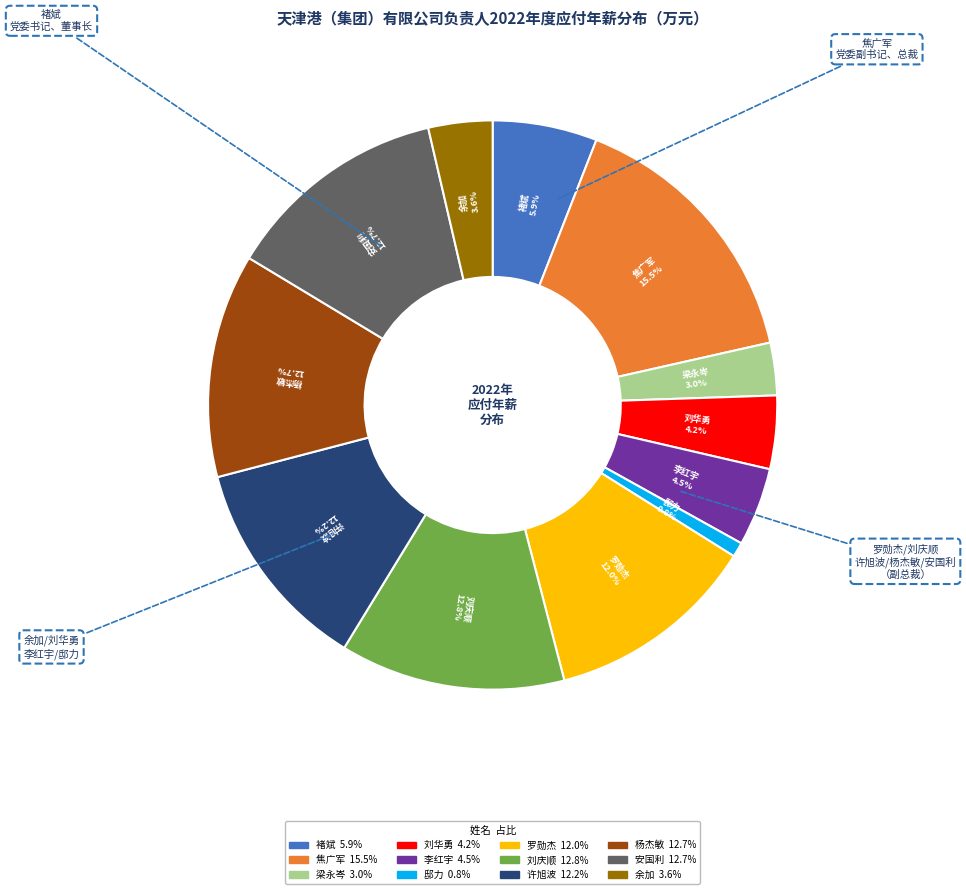

To the nearest percent, what is the combined percentage of 安国利 and 李红宇?

17%